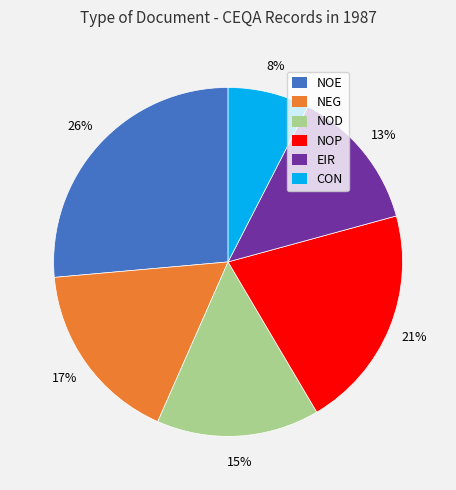

To the nearest percent, what percentage of the pie is NEG?

17%